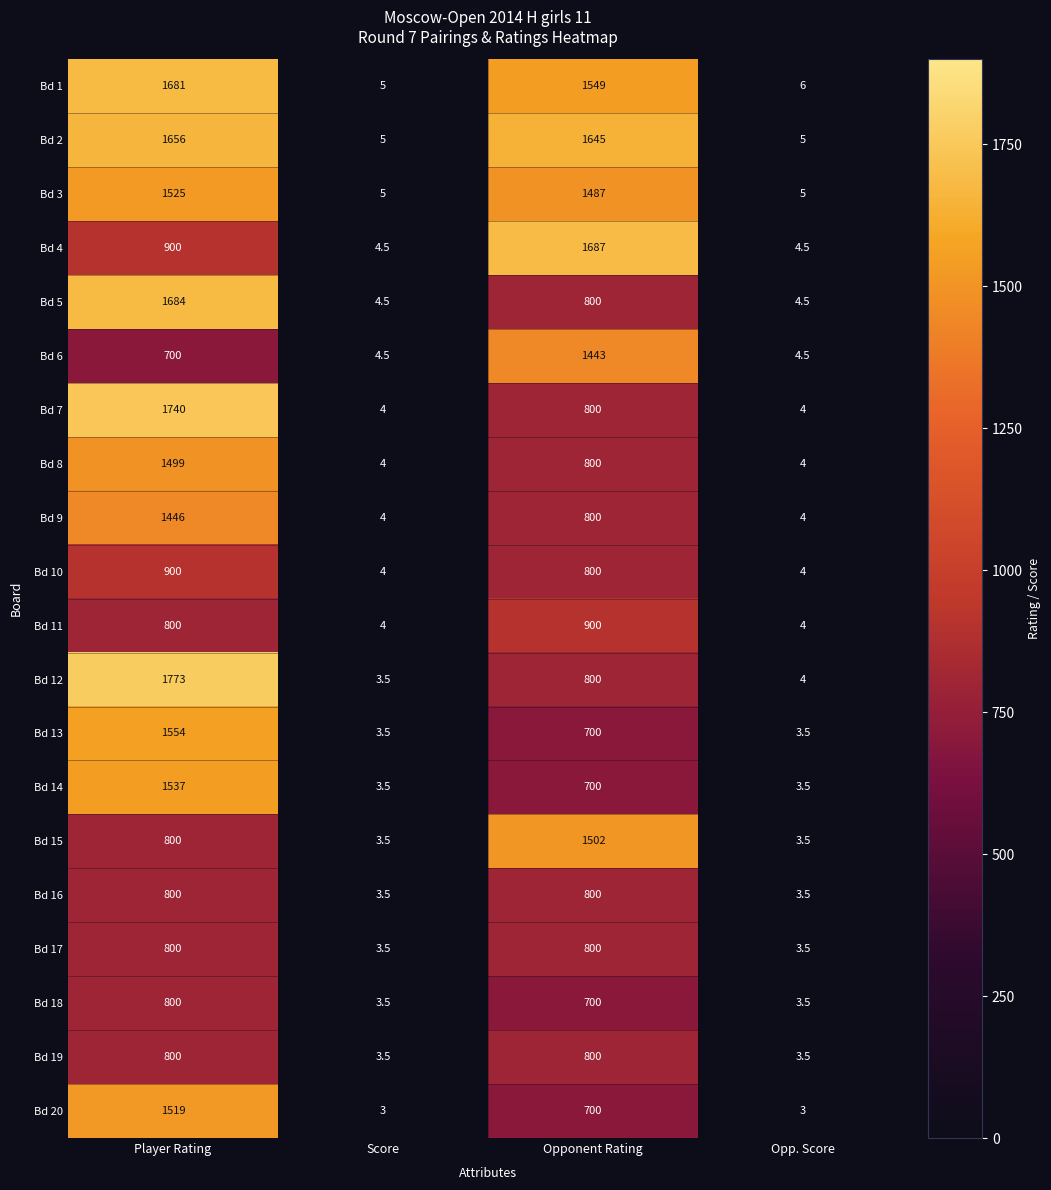

The Bd 19 series shows 800.0 at Player Rating. True or false?

True